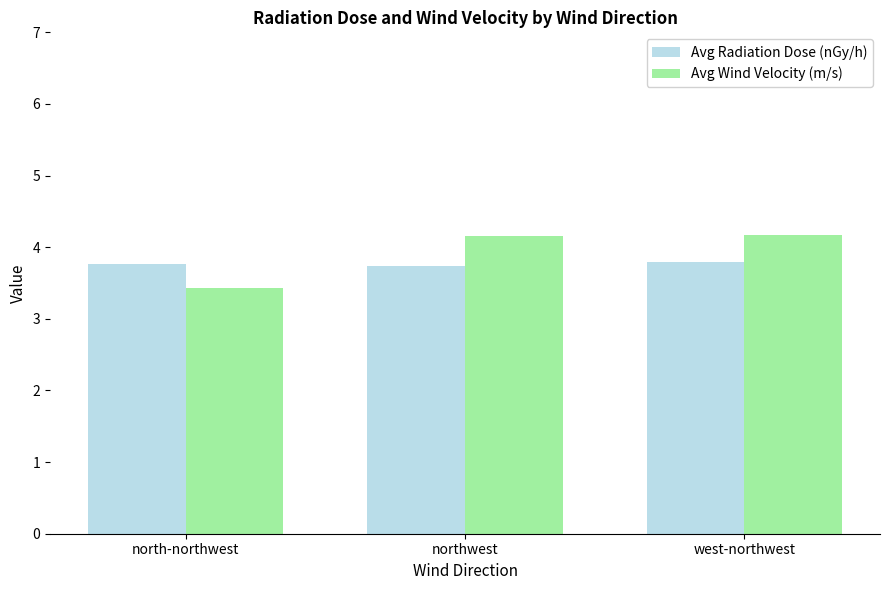

Where does the Avg Wind Velocity (m/s) series first go above 4?

northwest